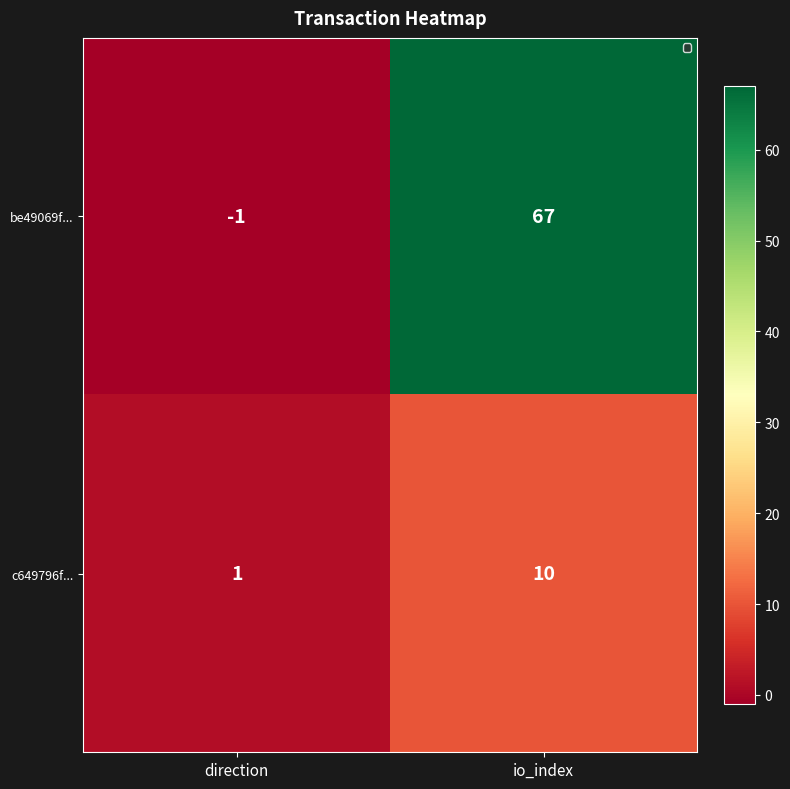

Reading left to right, transcribe all the data shown in this chart.

be49069f...: direction=-1	io_index=67
c649796f...: direction=1	io_index=10